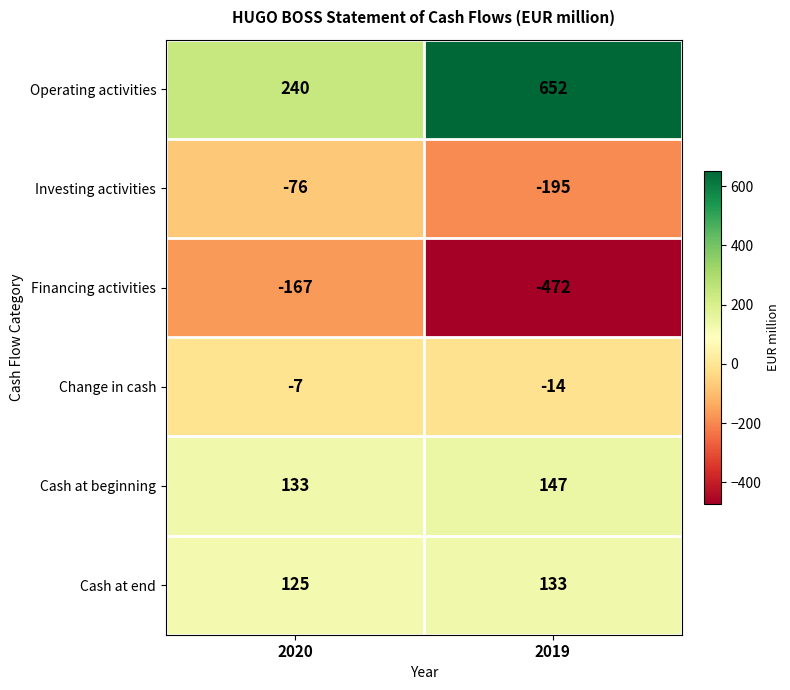

What is the average value of the Operating activities series?

446